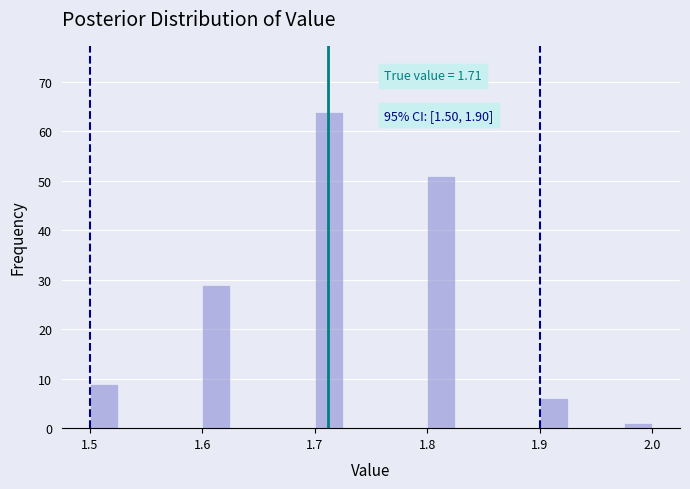

Around what value on the x-axis is the tallest bar? Give the approximate position of its centre, as read against the axis.

1.71